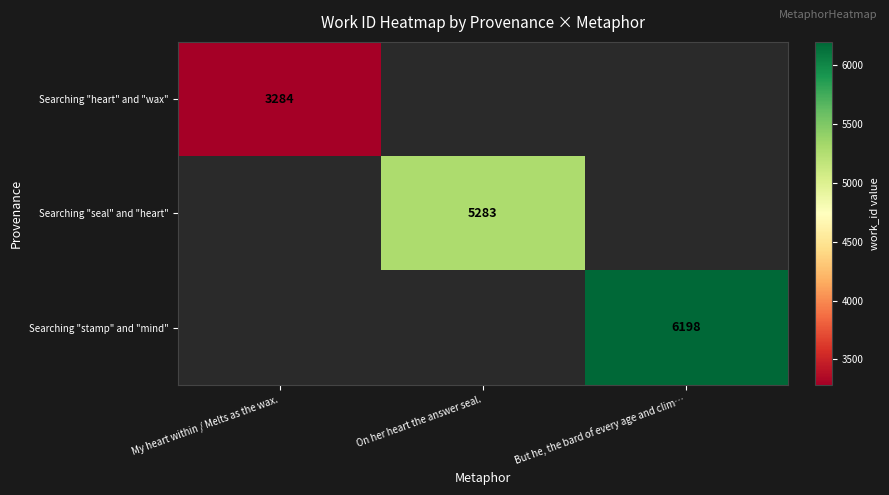

True or false: Searching "heart" and "wax" has a value of 3284 at My heart within / Melts as the wax..

True